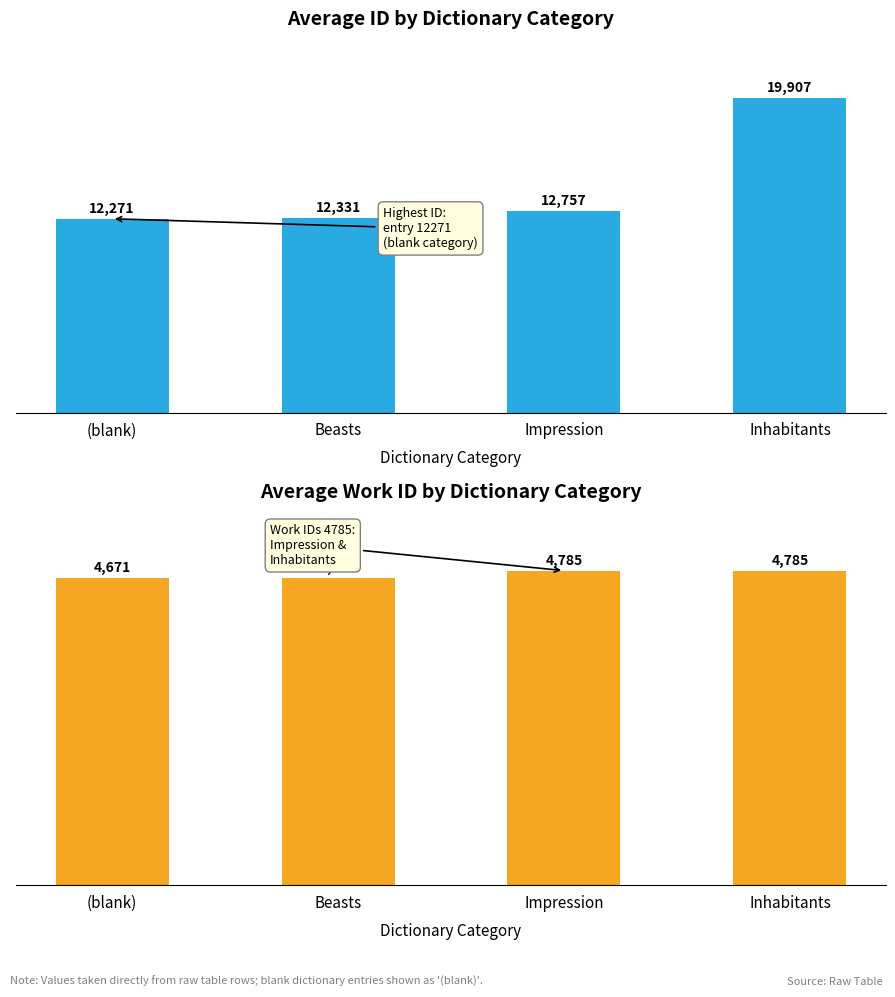

How many groups of bars are there?

4